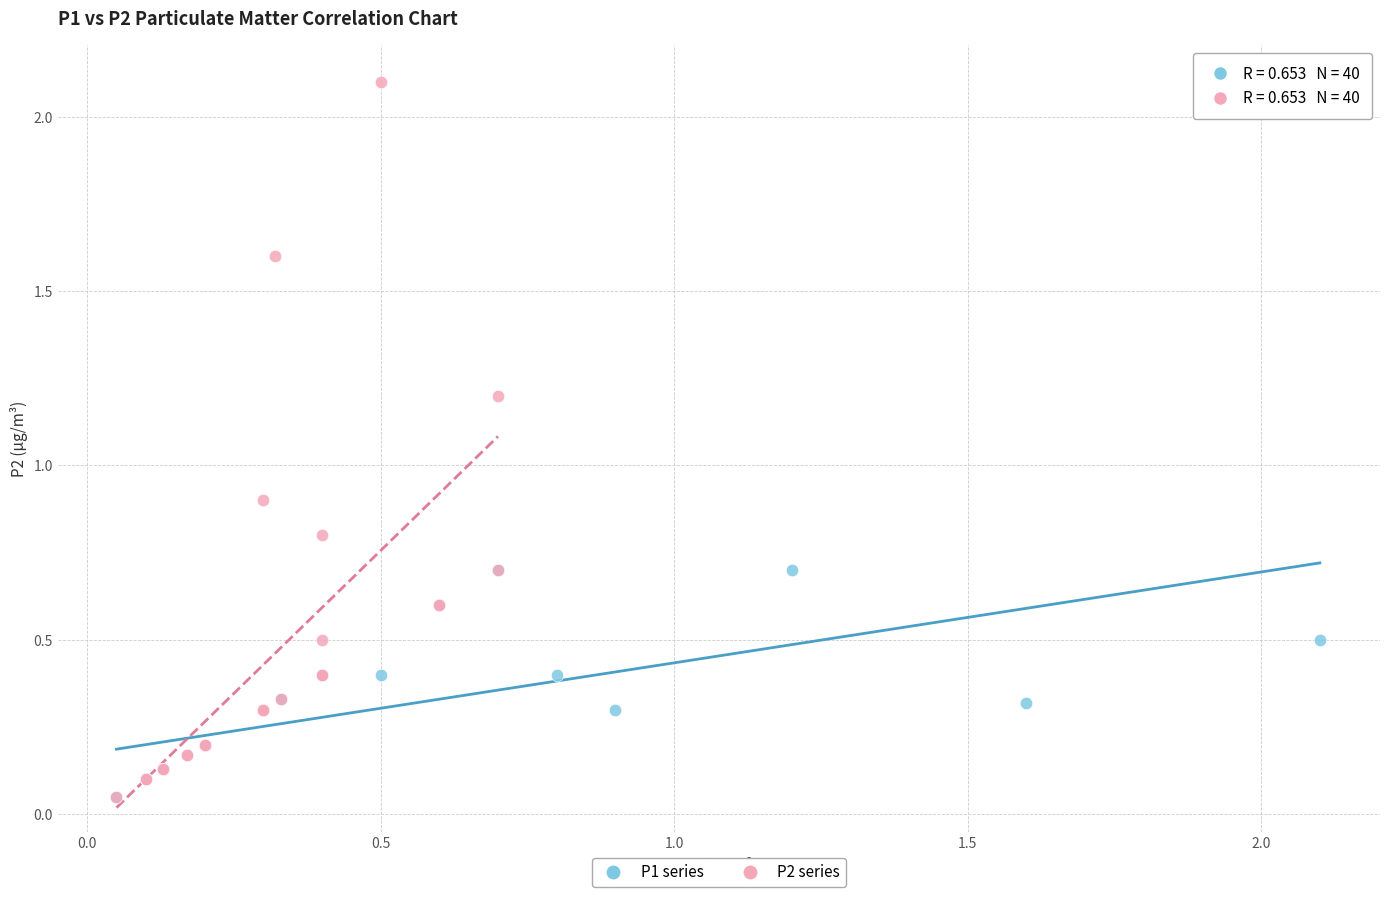

Which series reaches the maximum Y coordinate?

P2 series